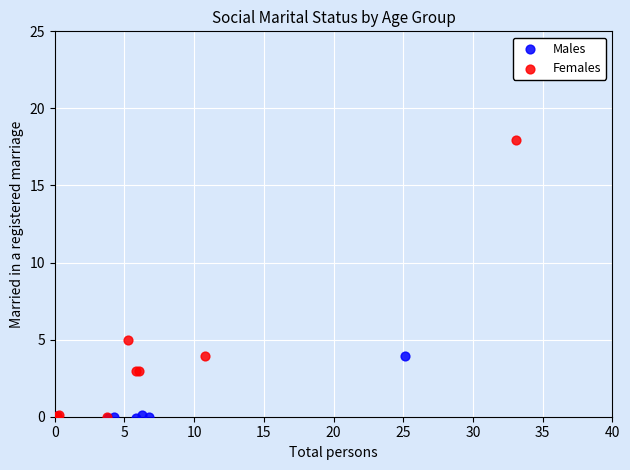

Which series reaches the maximum Y coordinate?

Females